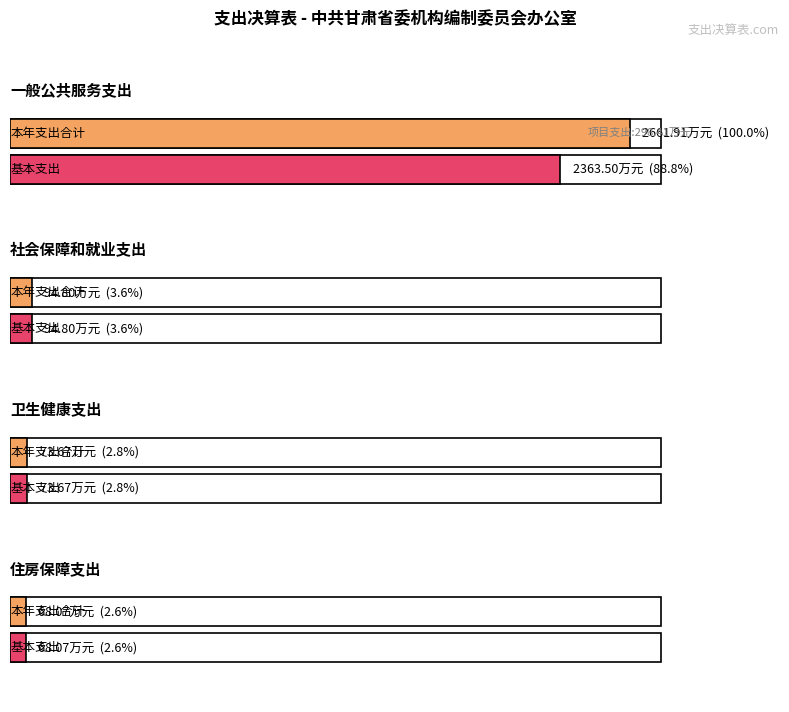

What is the label of the 2nd bar from the right?

卫生健康支出